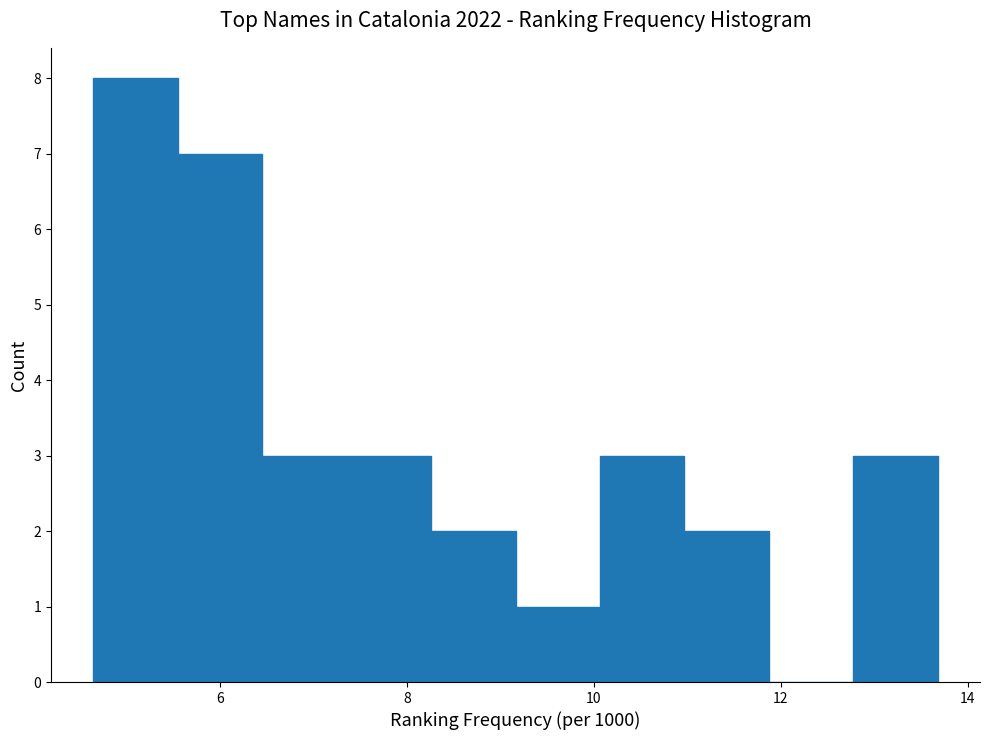

Which range on the x-axis has the tallest bar?

4.6 to 5.6